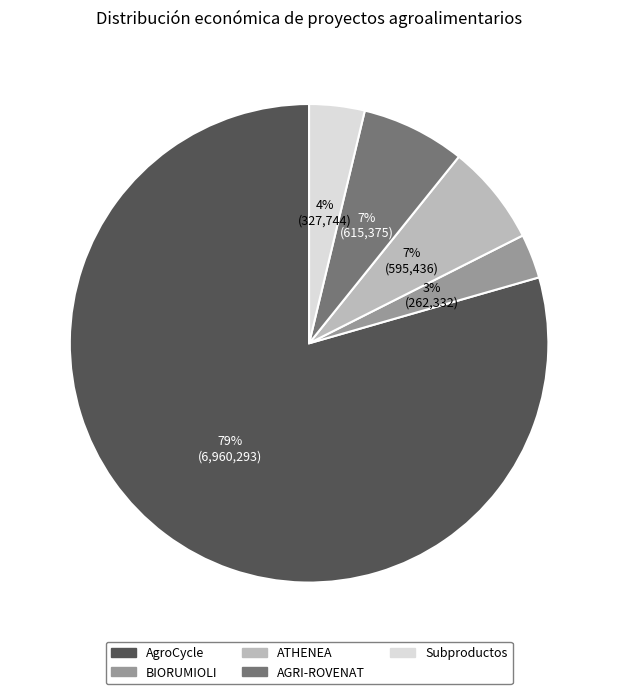

True or false: ATHENEA accounts for 7% of the total.

True